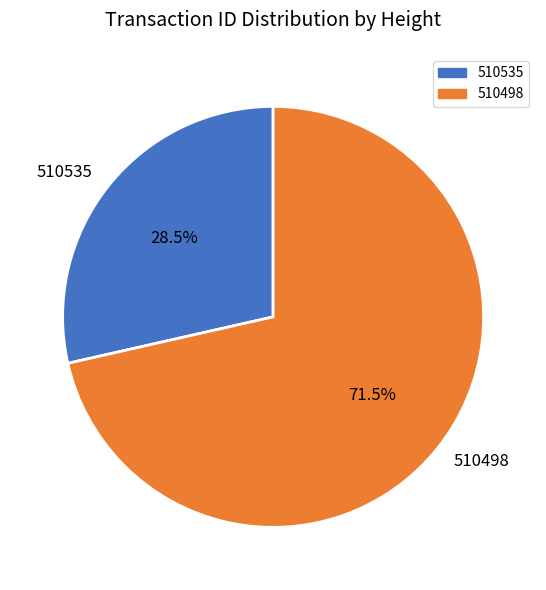

What is the largest slice in the pie chart?

510498